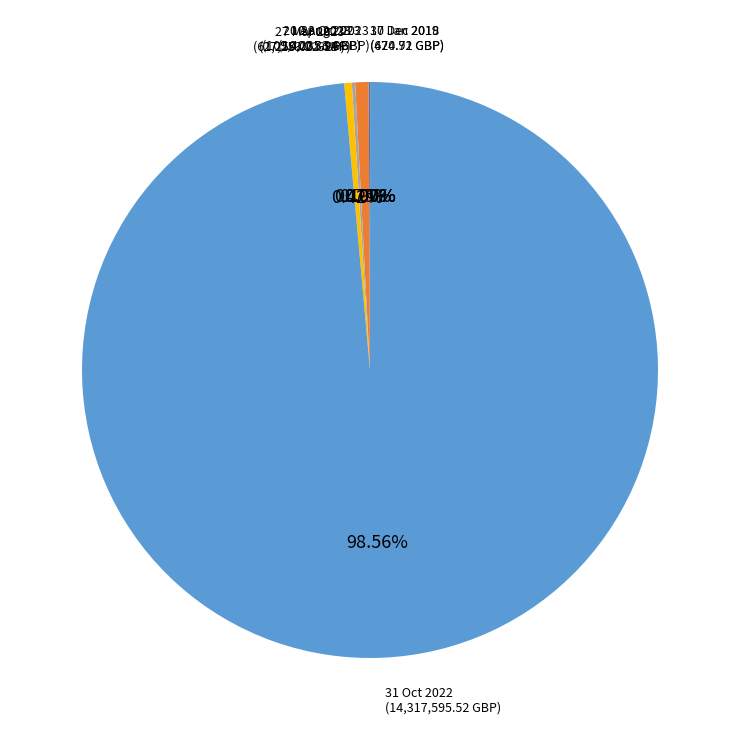

What is the majority slice?

31 Oct 2022